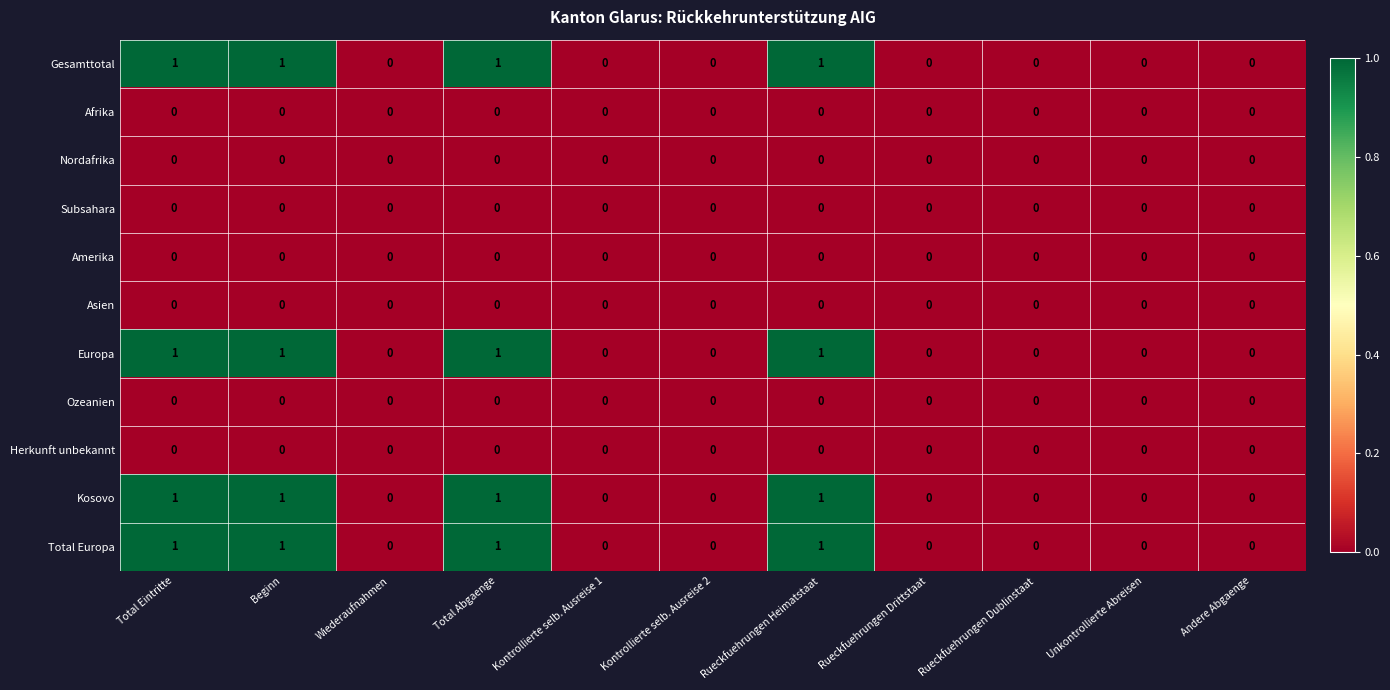

The value of Asien at Rueckfuehrungen Heimatstaat is 0. True or false?

True